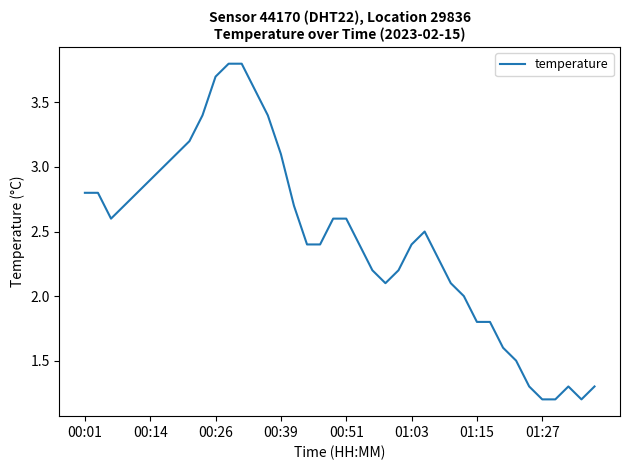

Reading left to right, list all the values displayed in this chart.

2.8	2.8	2.6	2.7	2.8	2.9	3.0	3.1	3.2	3.4	3.7	3.8	3.8	3.6	3.4	3.1	2.7	2.4	2.4	2.6	2.6	2.4	2.2	2.1	2.2	2.4	2.5	2.3	2.1	2.0	1.8	1.8	1.6	1.5	1.3	1.2	1.2	1.3	1.2	1.3